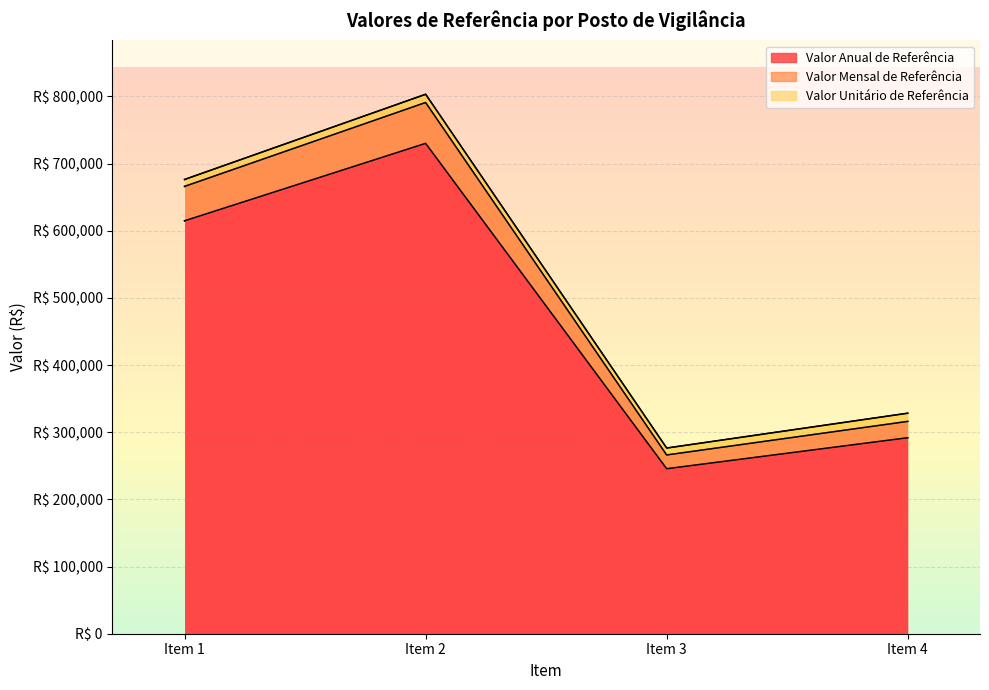

How many interior local valleys does the Valor Mensal de Referência series have?

1